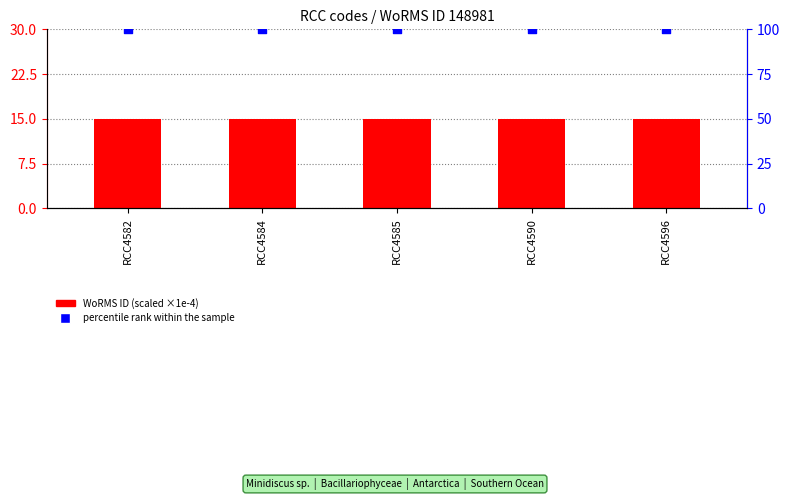

What are all the series names shown in the legend?

WoRMS ID (scaled ×1e-4), percentile rank within the sample